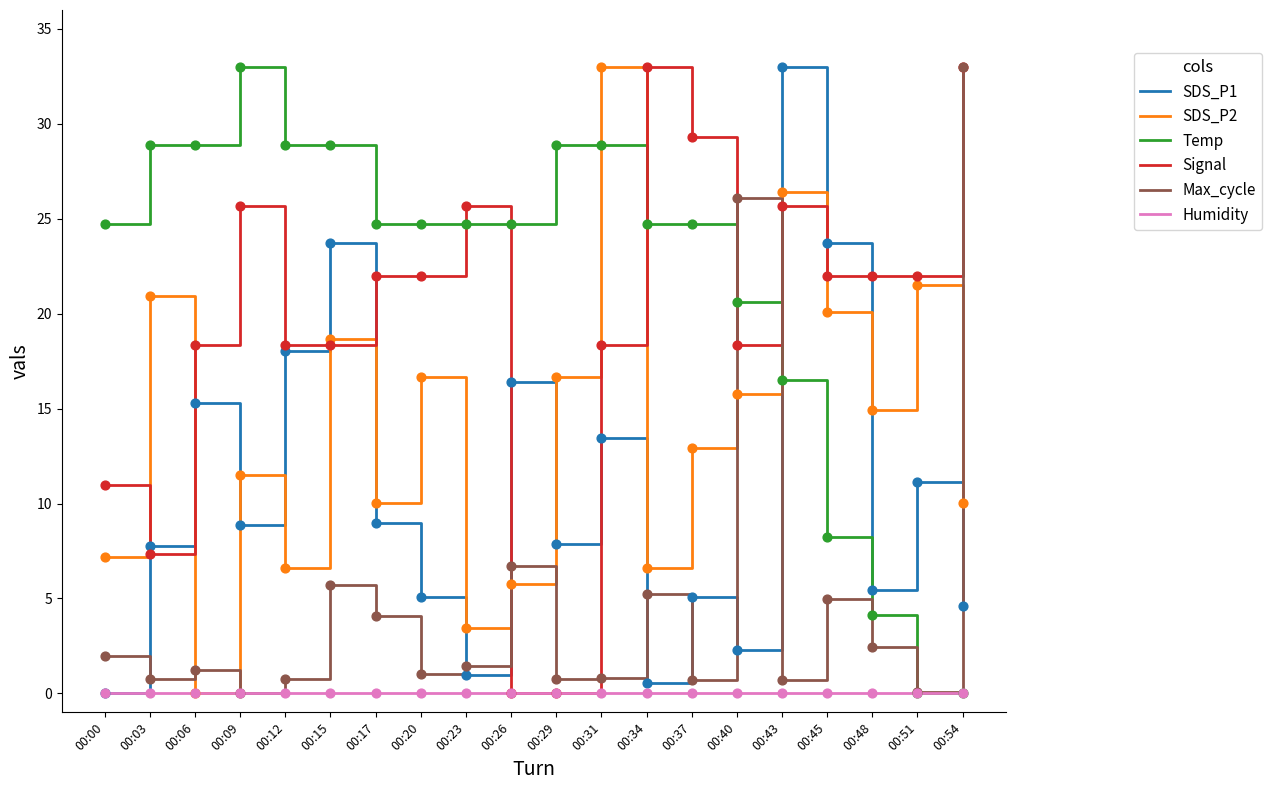

Which series has the largest total across all categories?

Temp